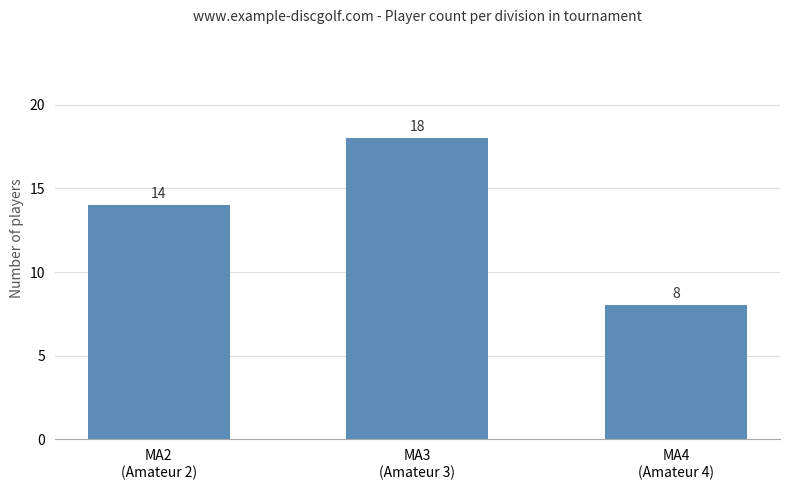

What is the value of the 3rd bar from the left?

8